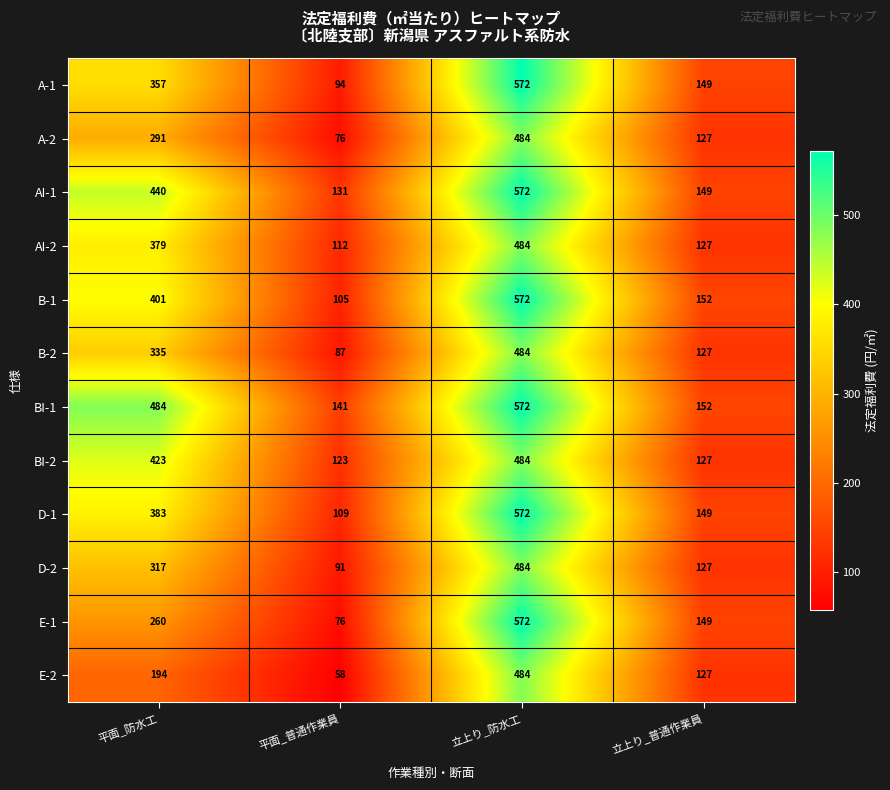

What is the difference between the second highest and second lowest values in the B-2 series?

208